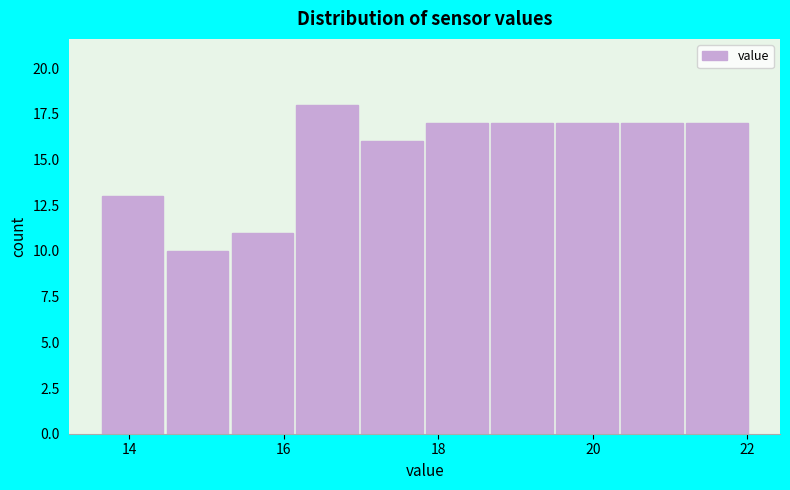

Reading left to right, list every bar in this chart as the range it spans on the x-axis followed by its height. Neither the bar edges nor the heights are printed on the chart, so give them approximately, as read against the axes.

13.6 to 14.4: 13
14.4 to 15.4: 10
15.4 to 16.2: 11
16.2 to 17.0: 18
17.0 to 17.8: 16
17.8 to 18.6: 17
18.6 to 19.6: 17
19.6 to 20.4: 17
20.4 to 21.2: 17
21.2 to 22.0: 17